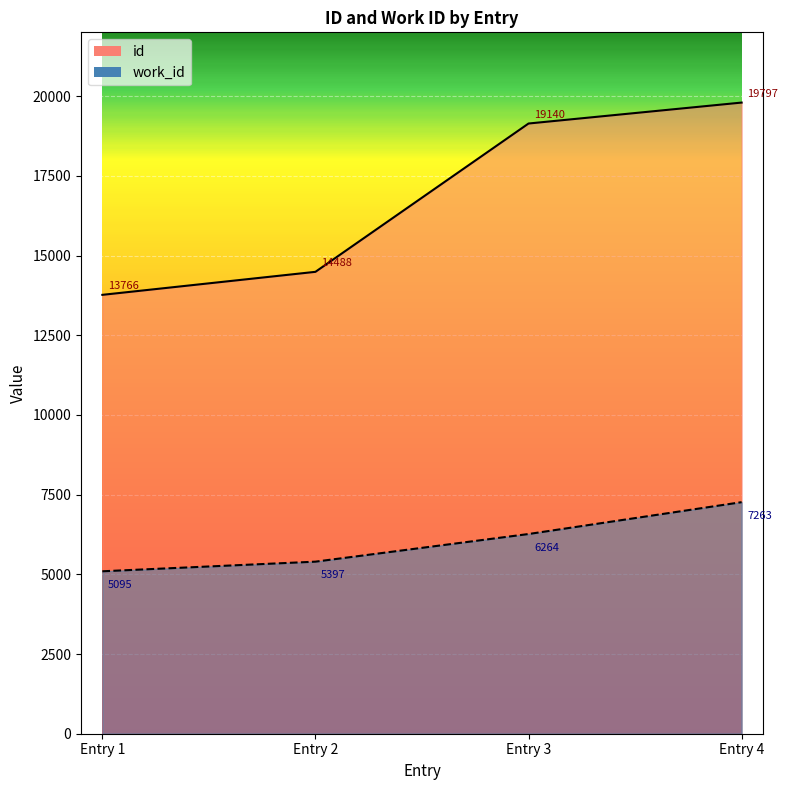

True or false: id has a value of 19797 at Entry 4.

True